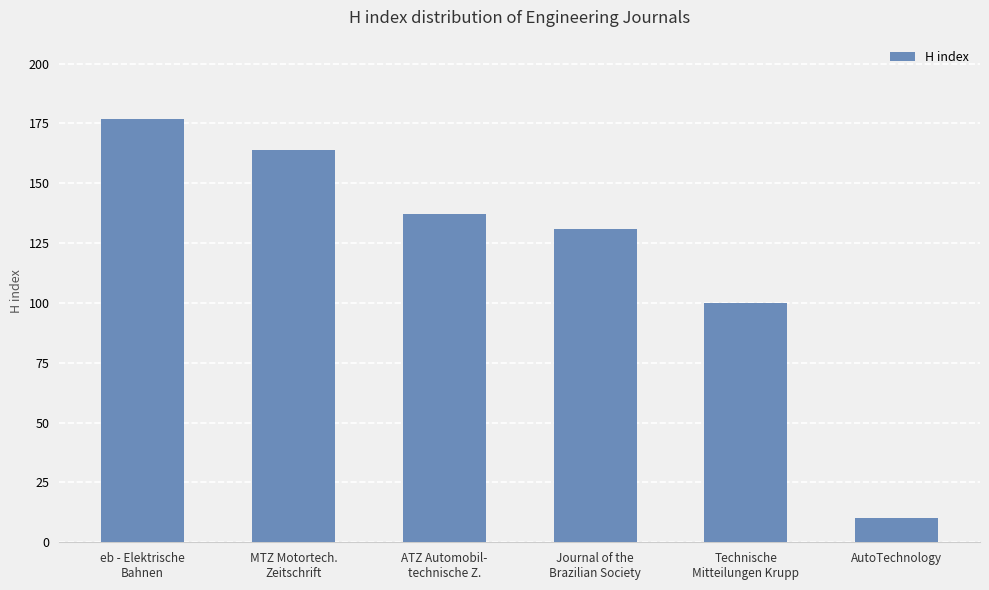

Reading right to left, what are all the values shown in this chart?

AutoTechnology=10	Technische
Mitteilungen Krupp=100	Journal of the
Brazilian Society=131	ATZ Automobil-
technische Z.=137	MTZ Motortech.
Zeitschrift=164	eb - Elektrische
Bahnen=177